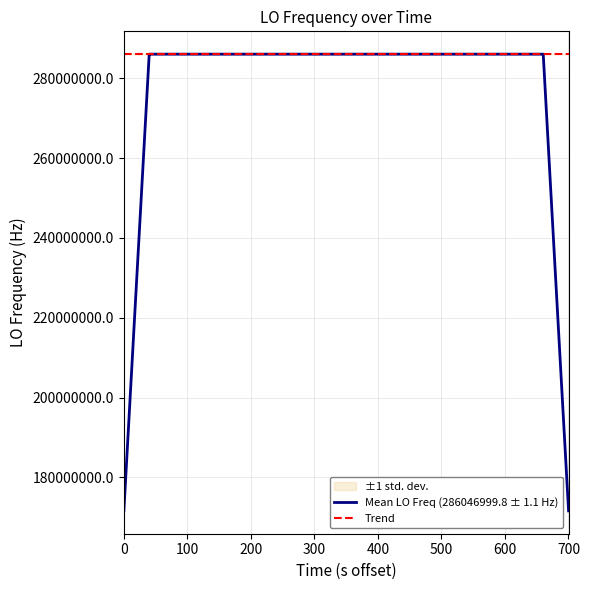

Does the chart have visible grid lines?

Yes